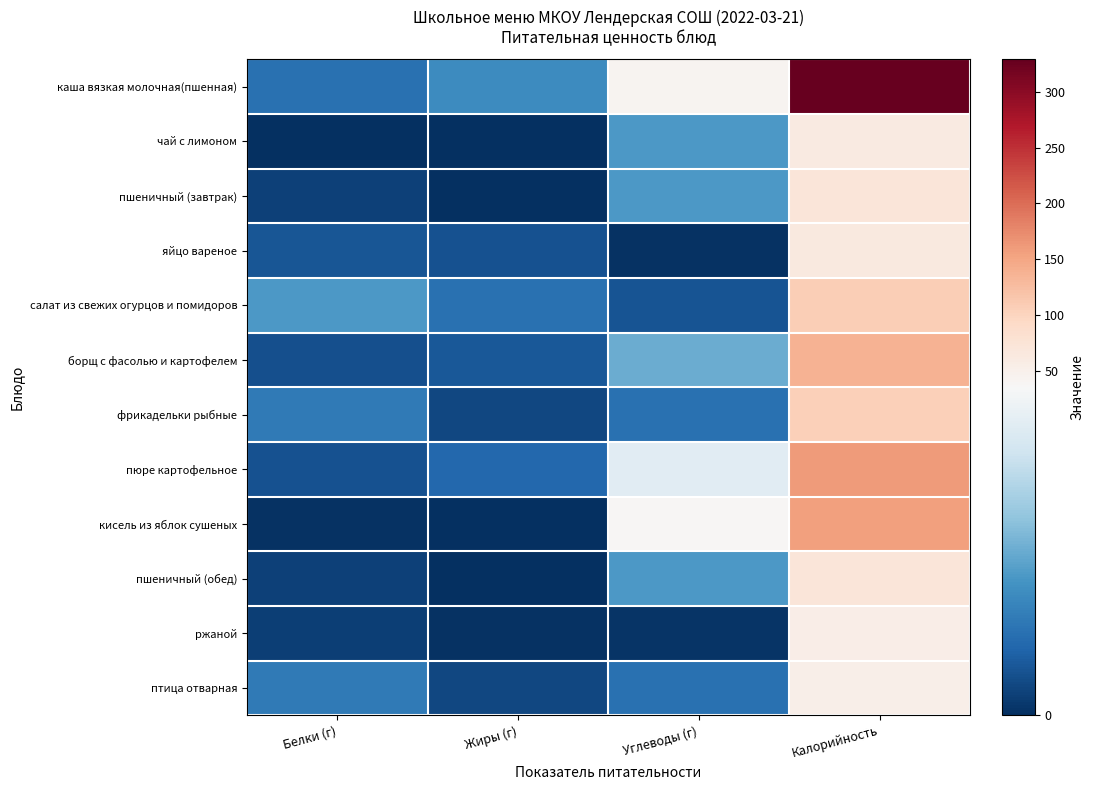

Reading left to right, extract all data points from this chart.

каша вязкая молочная(пшенная): Белки (г)=8.9	Жиры (г)=12.9	Углеводы (г)=44.0	Калорийность=329.0
чай с лимоном: Белки (г)=0.0	Жиры (г)=0.0	Углеводы (г)=15.0	Калорийность=62.0
пшеничный (завтрак): Белки (г)=2.3	Жиры (г)=0.2	Углеводы (г)=14.8	Калорийность=70.5
яйцо вареное: Белки (г)=5.1	Жиры (г)=4.6	Углеводы (г)=0.3	Калорийность=63.0
салат из свежих огурцов и помидоров: Белки (г)=15.0	Жиры (г)=9.0	Углеводы (г)=4.8	Калорийность=106.5
борщ с фасолью и картофелем: Белки (г)=4.3	Жиры (г)=5.4	Углеводы (г)=17.5	Калорийность=137.0
фрикадельки рыбные: Белки (г)=10.3	Жиры (г)=3.1	Углеводы (г)=8.8	Калорийность=105.0
пюре картофельное: Белки (г)=4.4	Жиры (г)=7.4	Углеводы (г)=31.0	Калорийность=161.0
кисель из яблок сушеных: Белки (г)=0.4	Жиры (г)=0.0	Углеводы (г)=38.1	Калорийность=155.0
пшеничный (обед): Белки (г)=2.3	Жиры (г)=0.2	Углеводы (г)=14.8	Калорийность=70.5
ржаной: Белки (г)=2.0	Жиры (г)=0.4	Углеводы (г)=0.7	Калорийность=54.3
птица отварная: Белки (г)=10.3	Жиры (г)=3.1	Углеводы (г)=8.8	Калорийность=52.4